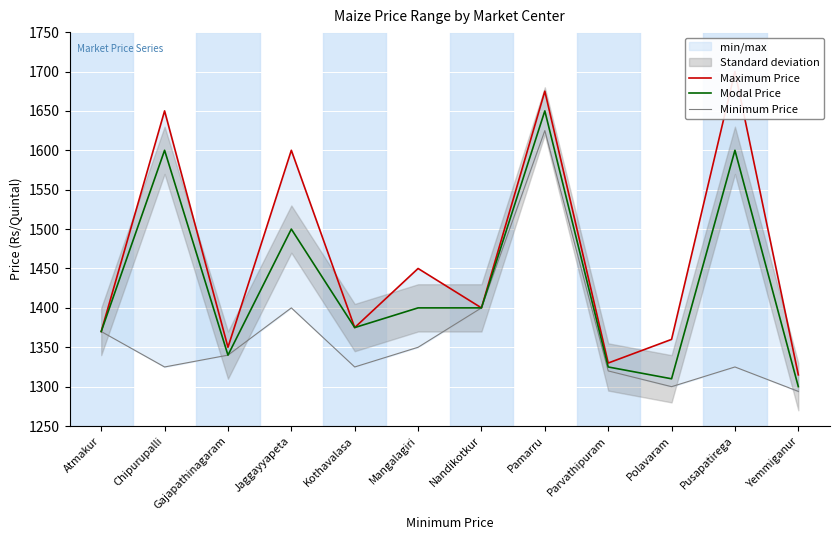

Reading right to left, transcribe all the data shown in this chart.

Maximum Price: 1315	1700	1360	1330	1675	1400	1450	1375	1600	1350	1650	1370
Modal Price: 1300	1600	1310	1325	1650	1400	1400	1375	1500	1340	1600	1370
Minimum Price: 1294	1325	1300	1320	1625	1400	1350	1325	1400	1340	1325	1370